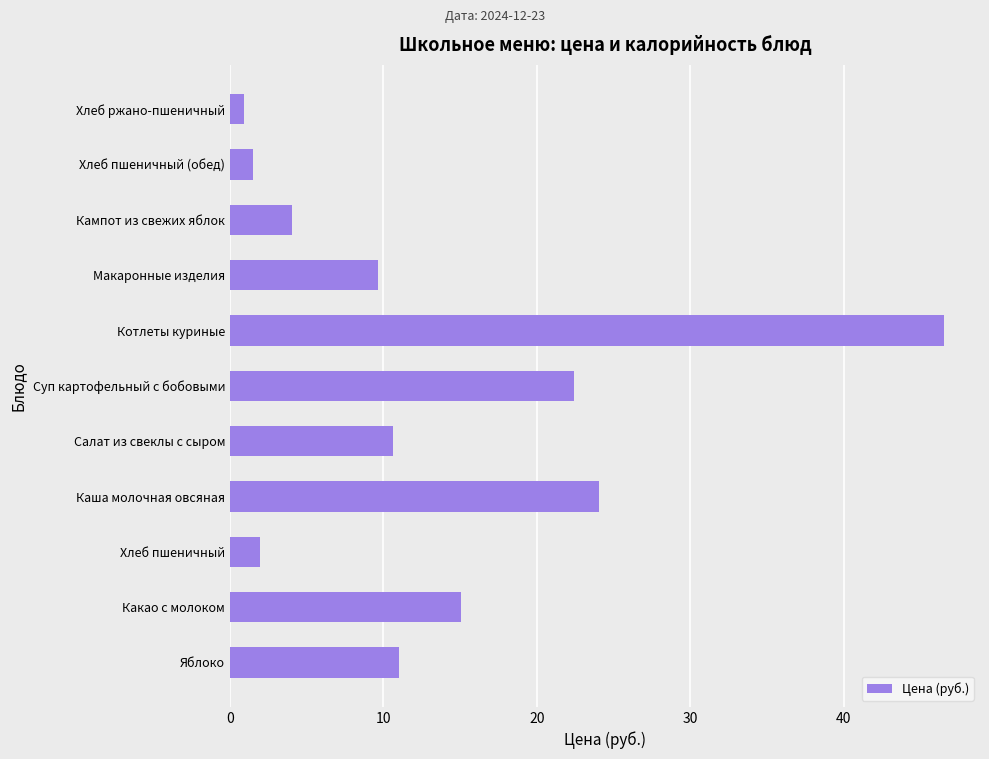

How many series are shown in this chart?

1